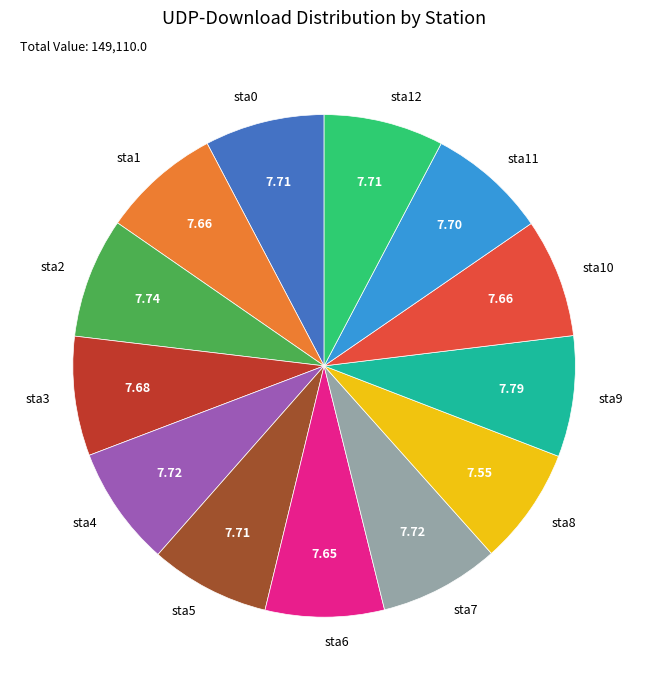

Is sta1 the majority of the pie?

No